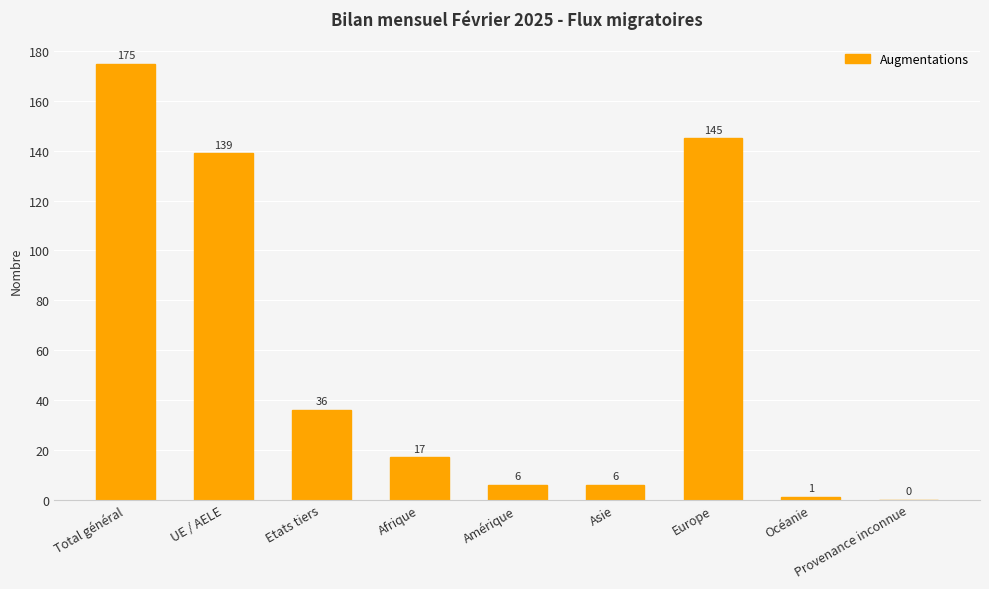

What value does the data have at Amérique?

6